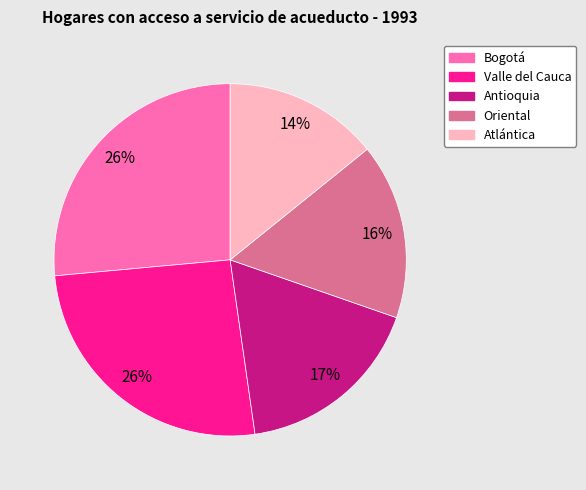

True or false: Valle del Cauca accounts for 26% of the total.

True